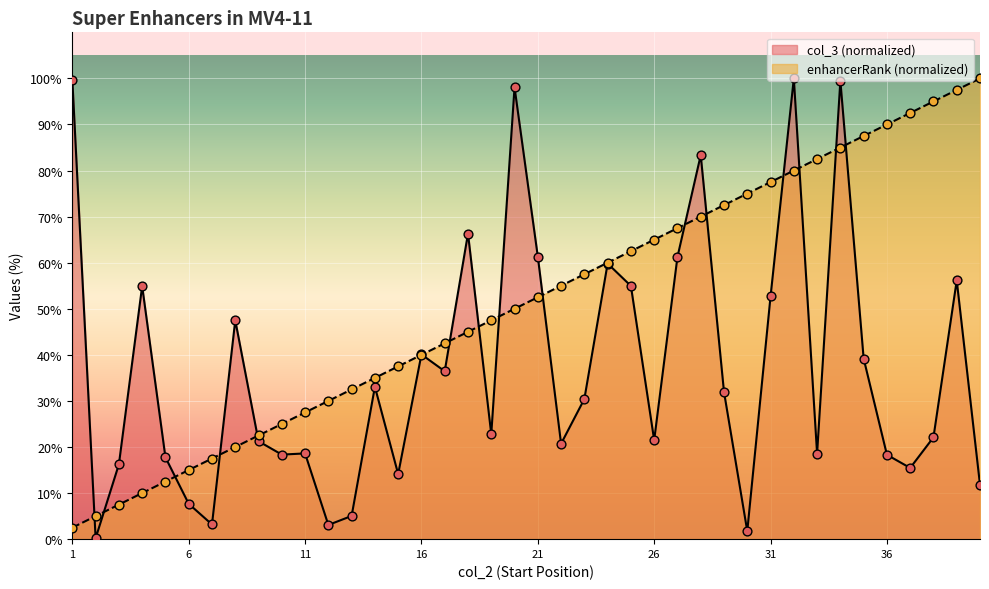

Which series contains the highest Y value?

col_3